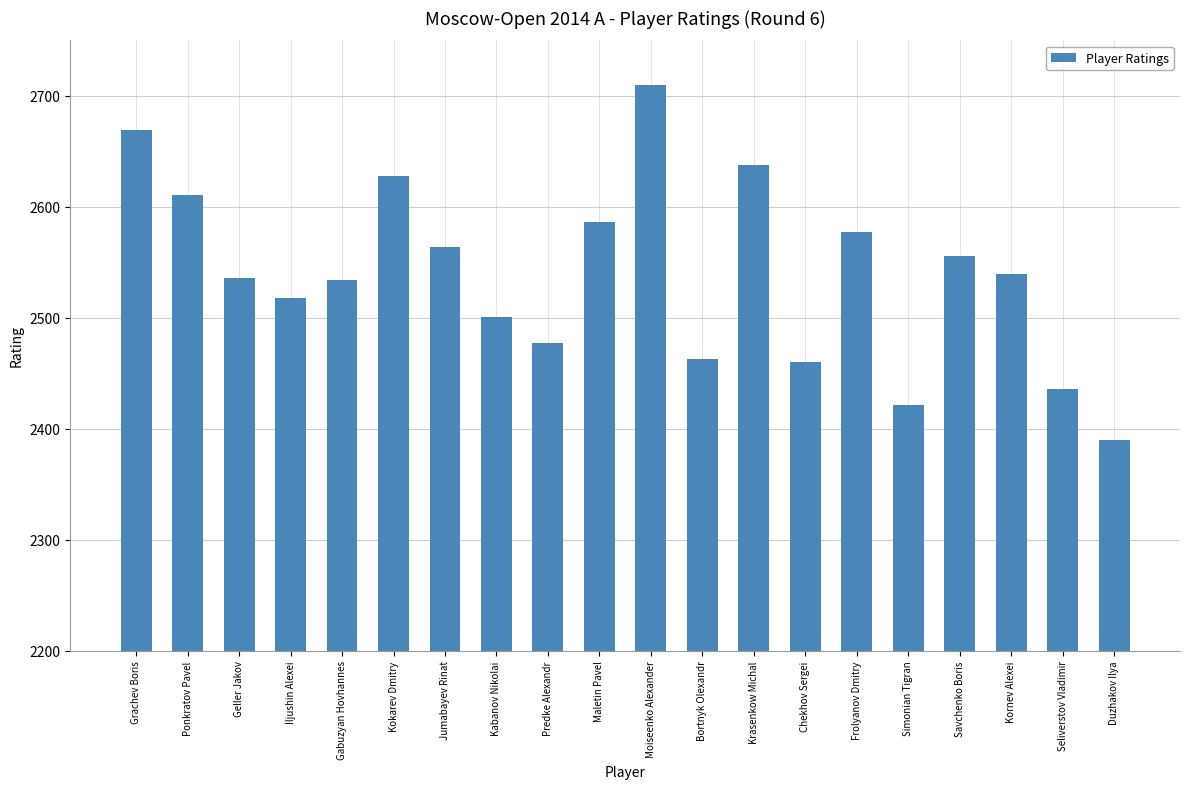

What is the value of the 18th bar from the left?

2539